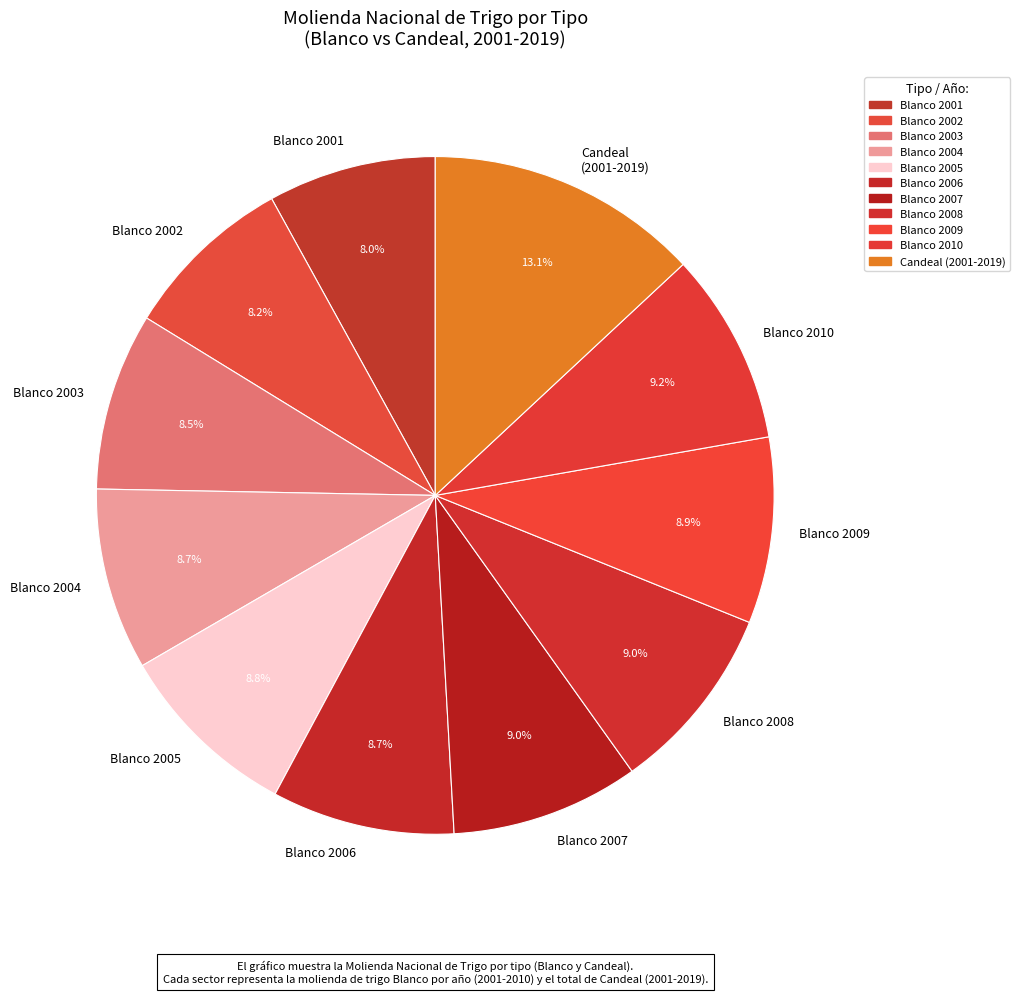

What is the ratio of the value at Candeal (2001-2019) to the value at Blanco 2002?

1.6